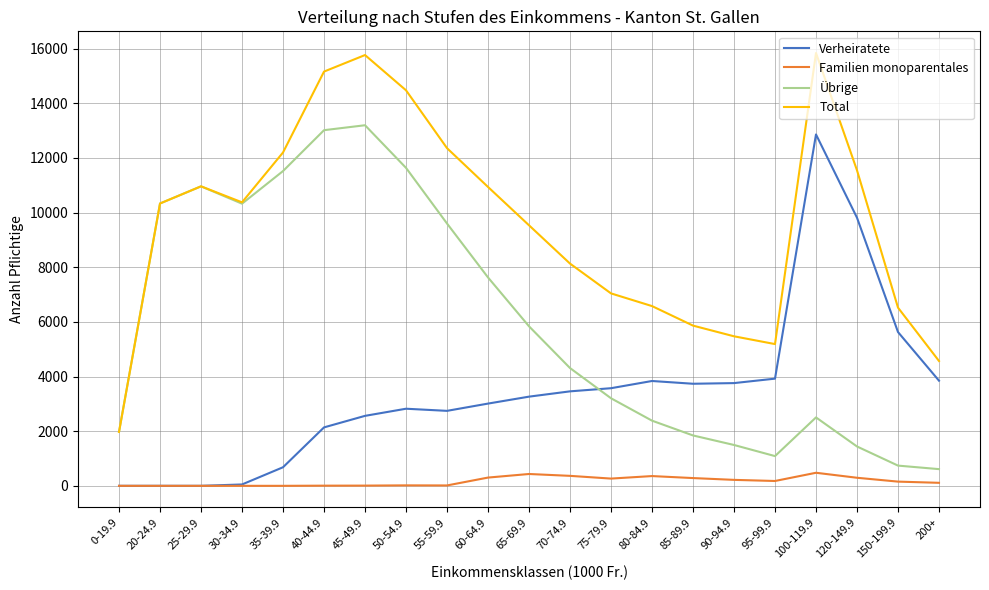

What is the maximum value for Total?

15843